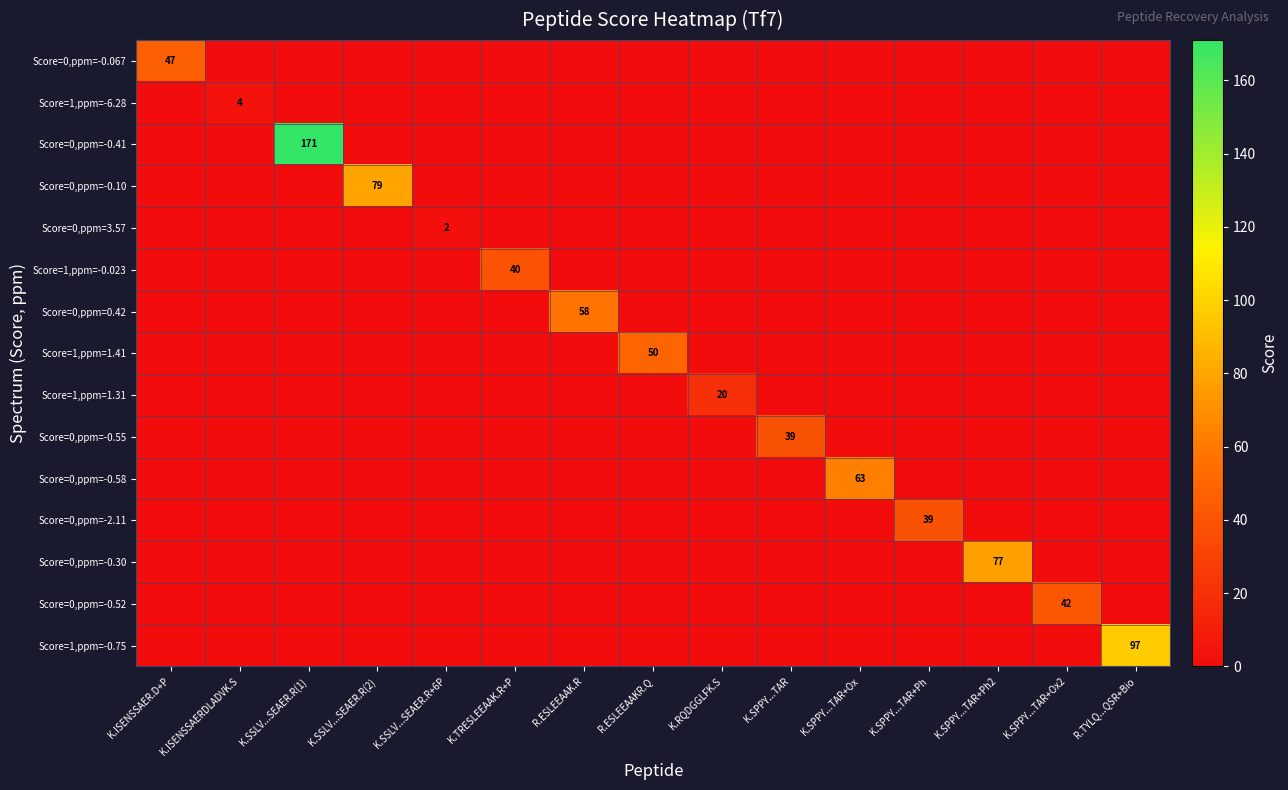

Which has a higher value, R.ESLEEAAKR.Q or K.ISENSSAERDLADVK.S?

R.ESLEEAAKR.Q